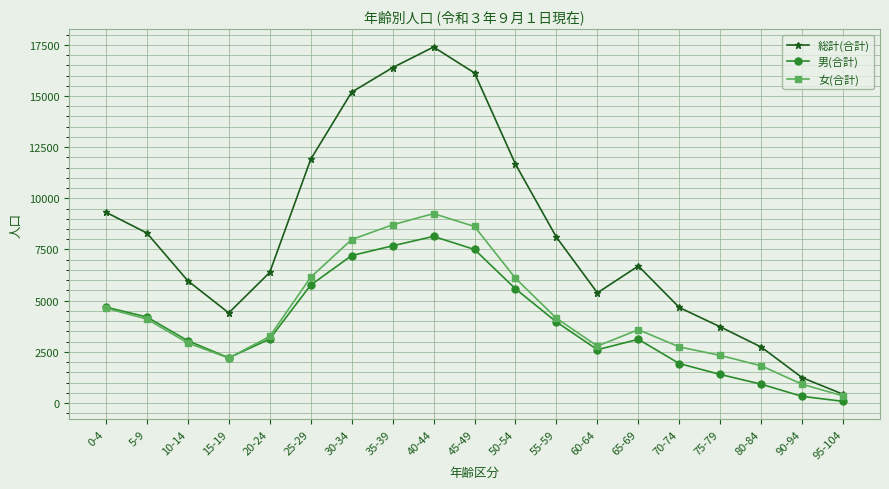

Does the chart have visible grid lines?

Yes